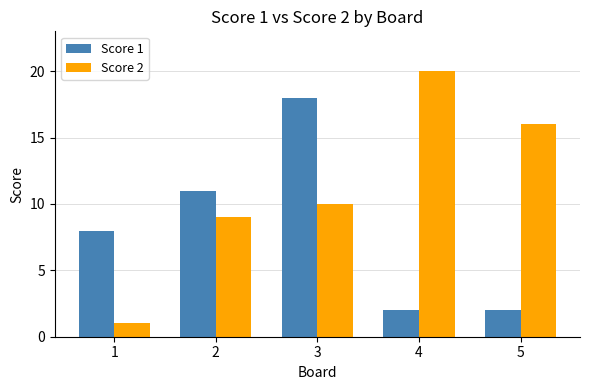

Reading left to right, extract all data points from this chart.

Score 1: 8	11	18	2	2
Score 2: 1	9	10	20	16